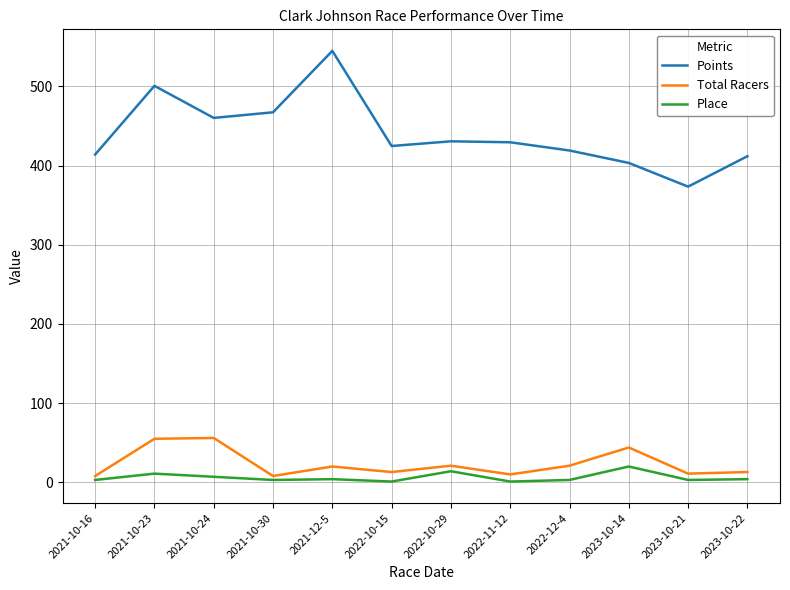

What is the lowest value of the Total Racers series?

8.0